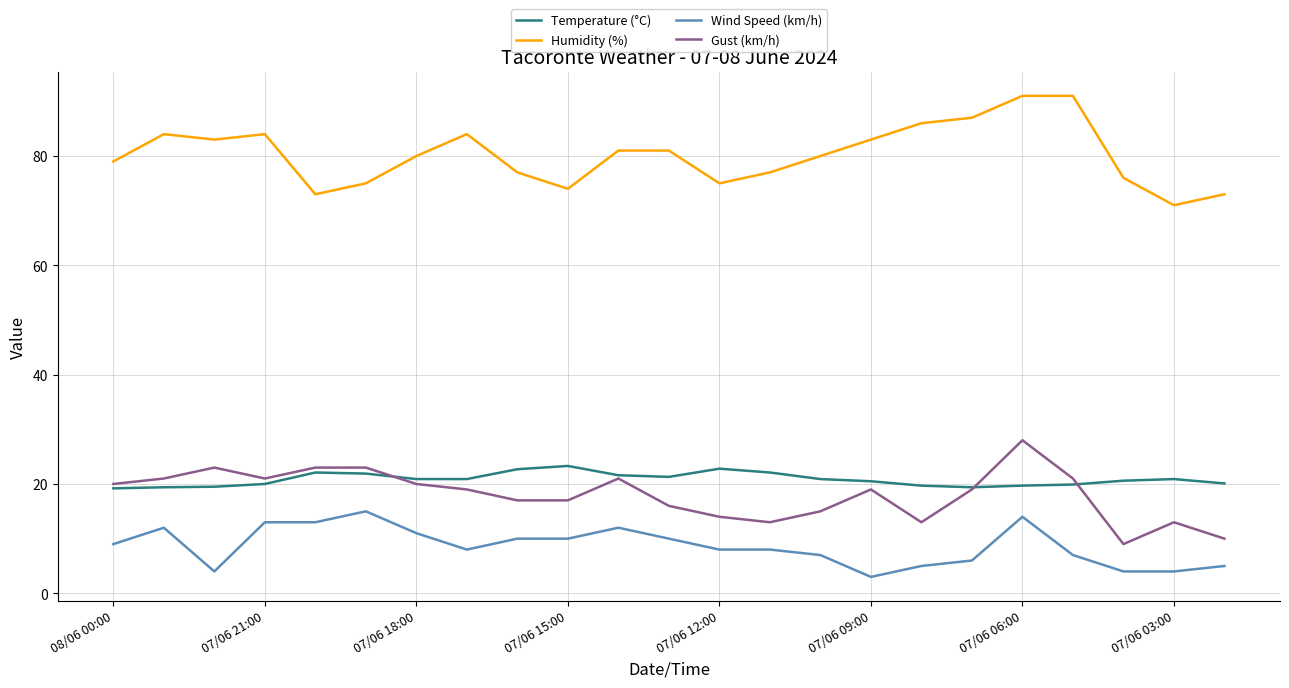

True or false: Gust (km/h) and Humidity (%) intersect in this chart.

False